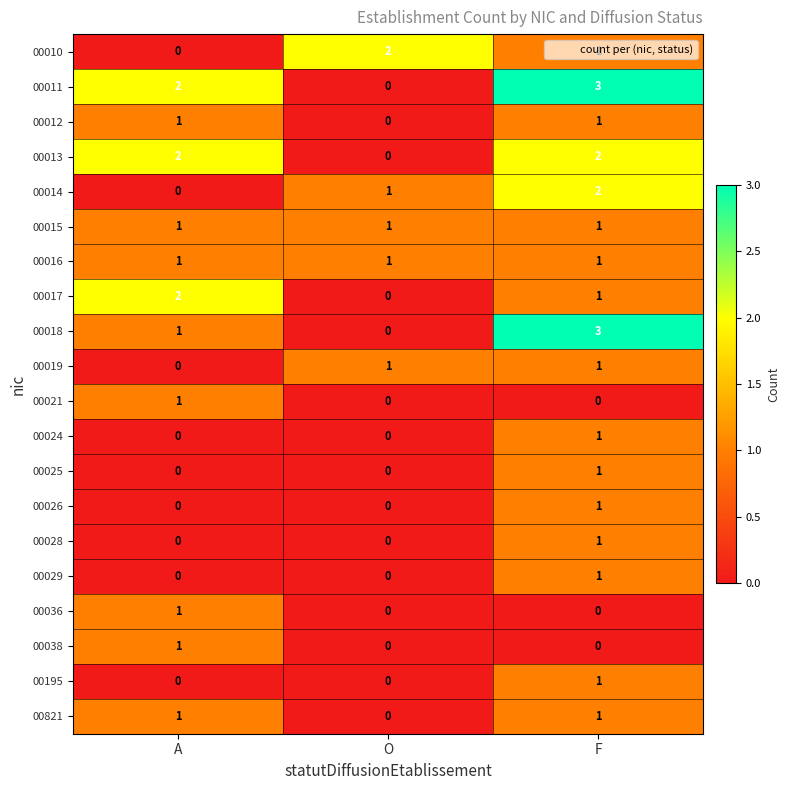

Is it true that 00013 equals 2 at F?

True